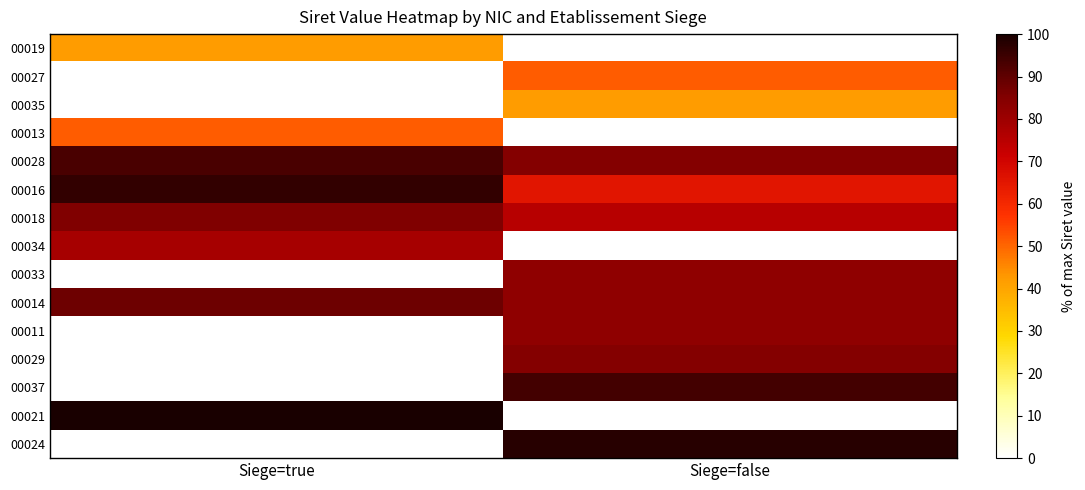

At how many categories does at least one series exceed 24?

2